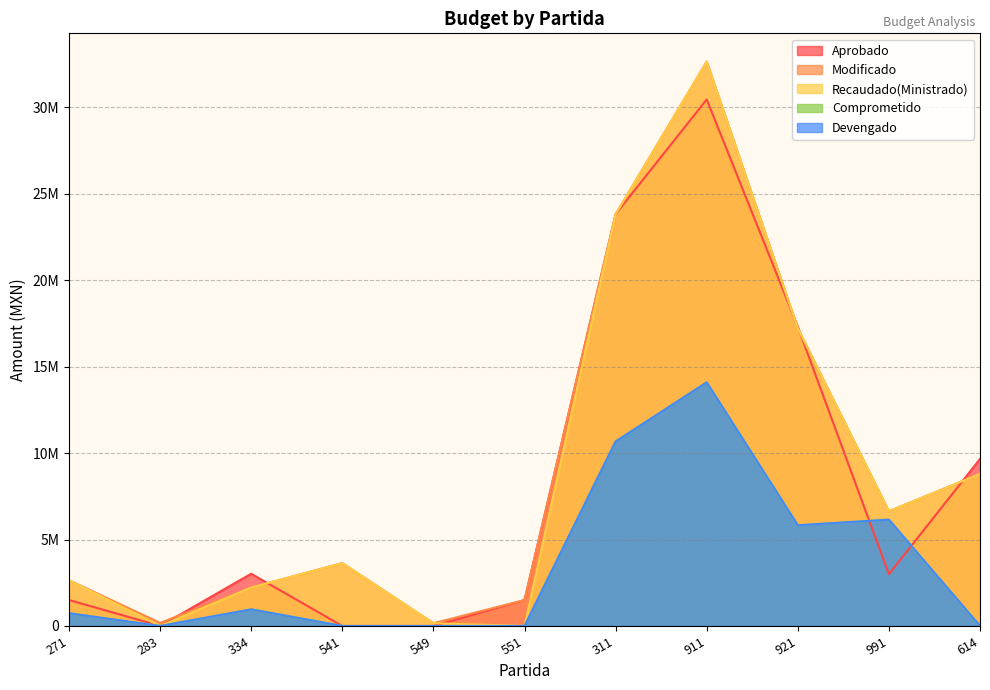

True or false: Comprometido and Recaudado(Ministrado) intersect in this chart.

False